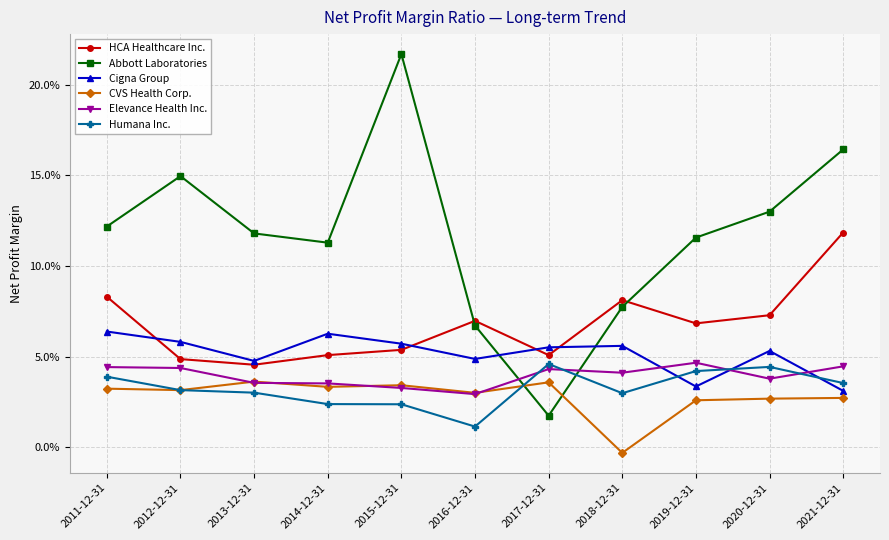

Where is the first local maximum for Humana Inc.?

2017-12-31